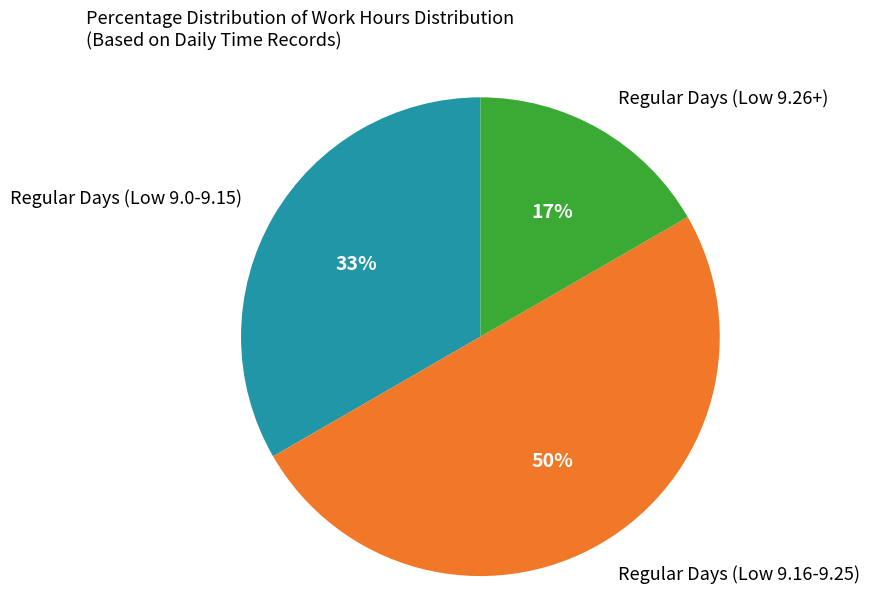

Which has a higher value, Regular Days (Low 9.16-9.25) or Regular Days (Low 9.0-9.15)?

Regular Days (Low 9.16-9.25)